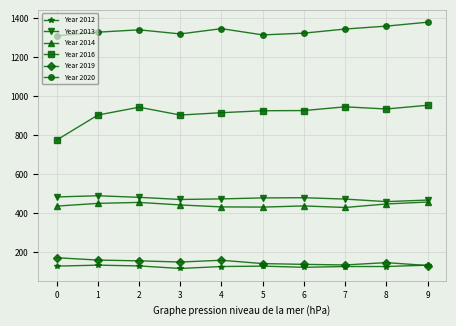

What is the maximum value shown in the chart?

1378